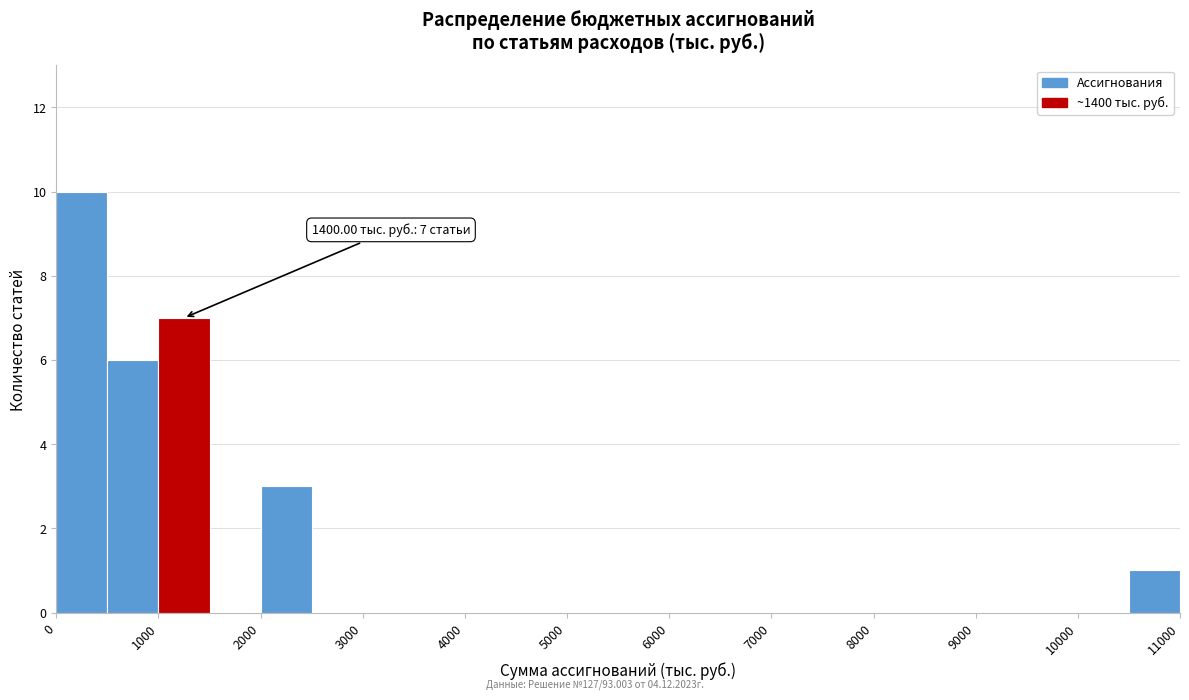

Over which range of the x-axis is the bar tallest?

0 to 500